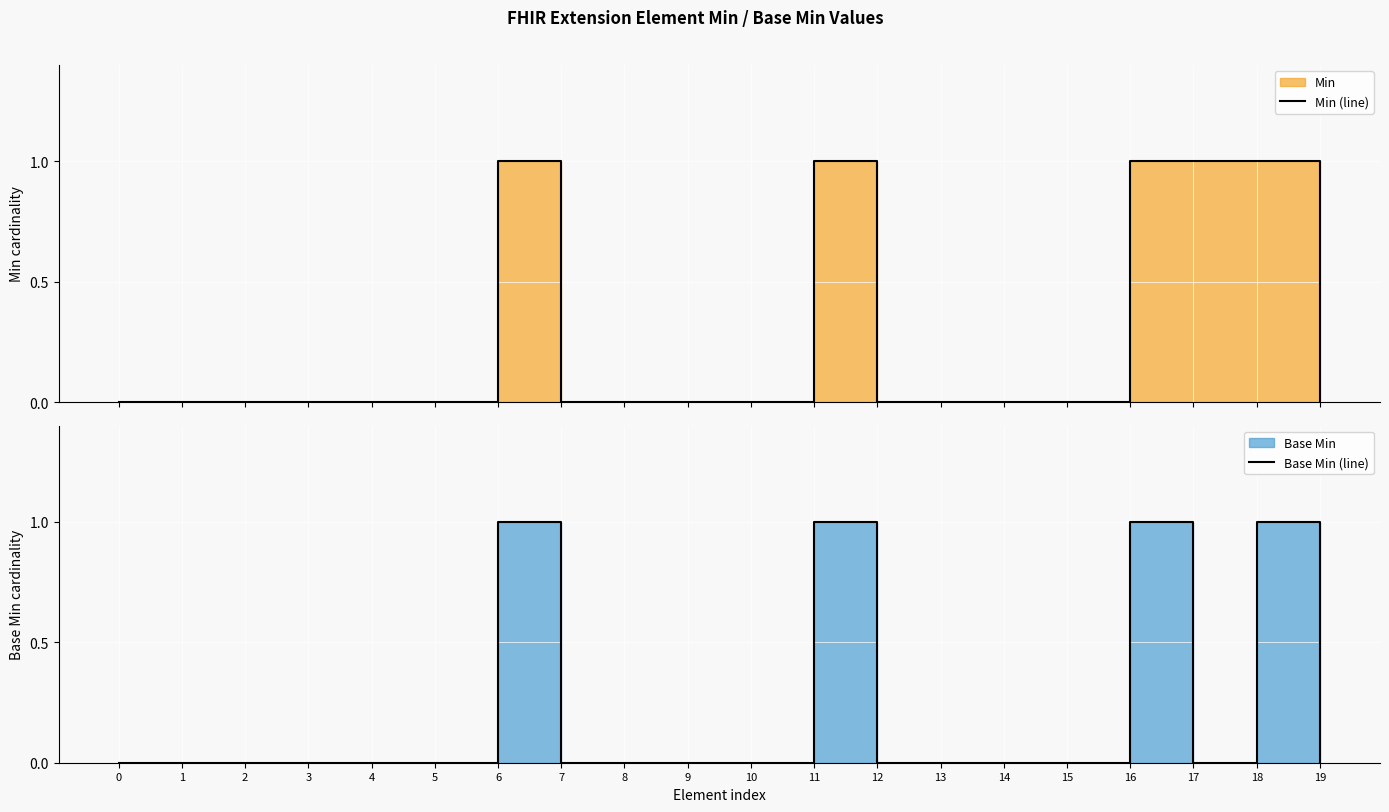

At how many categories does at least one series exceed 0?

5